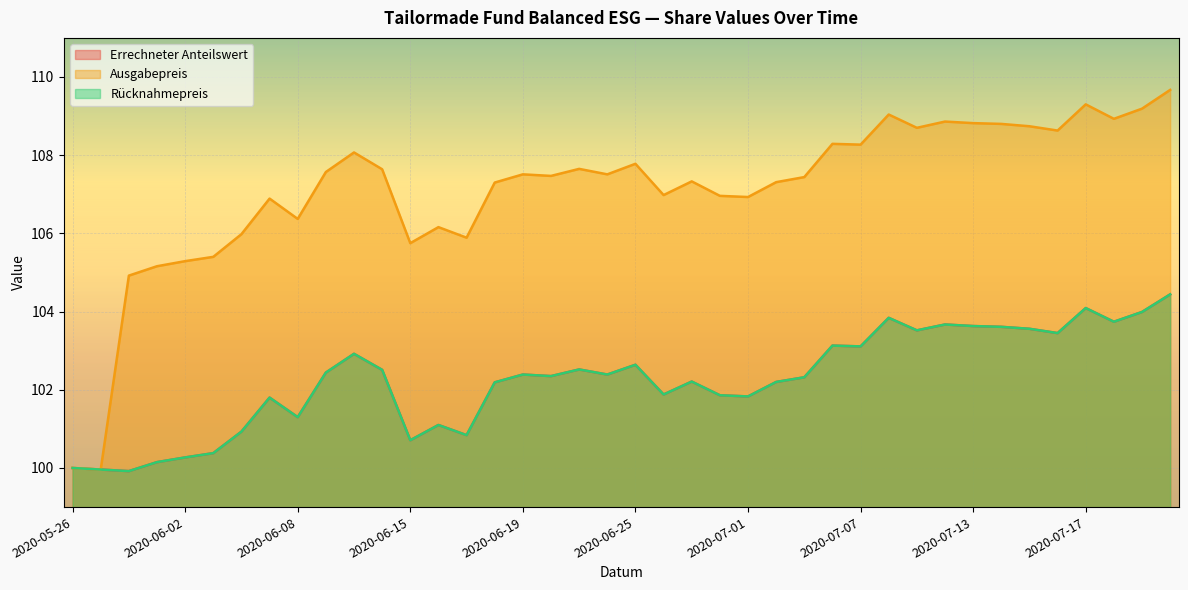

True or false: Ausgabepreis and Errechneter Anteilswert cross at least once.

False